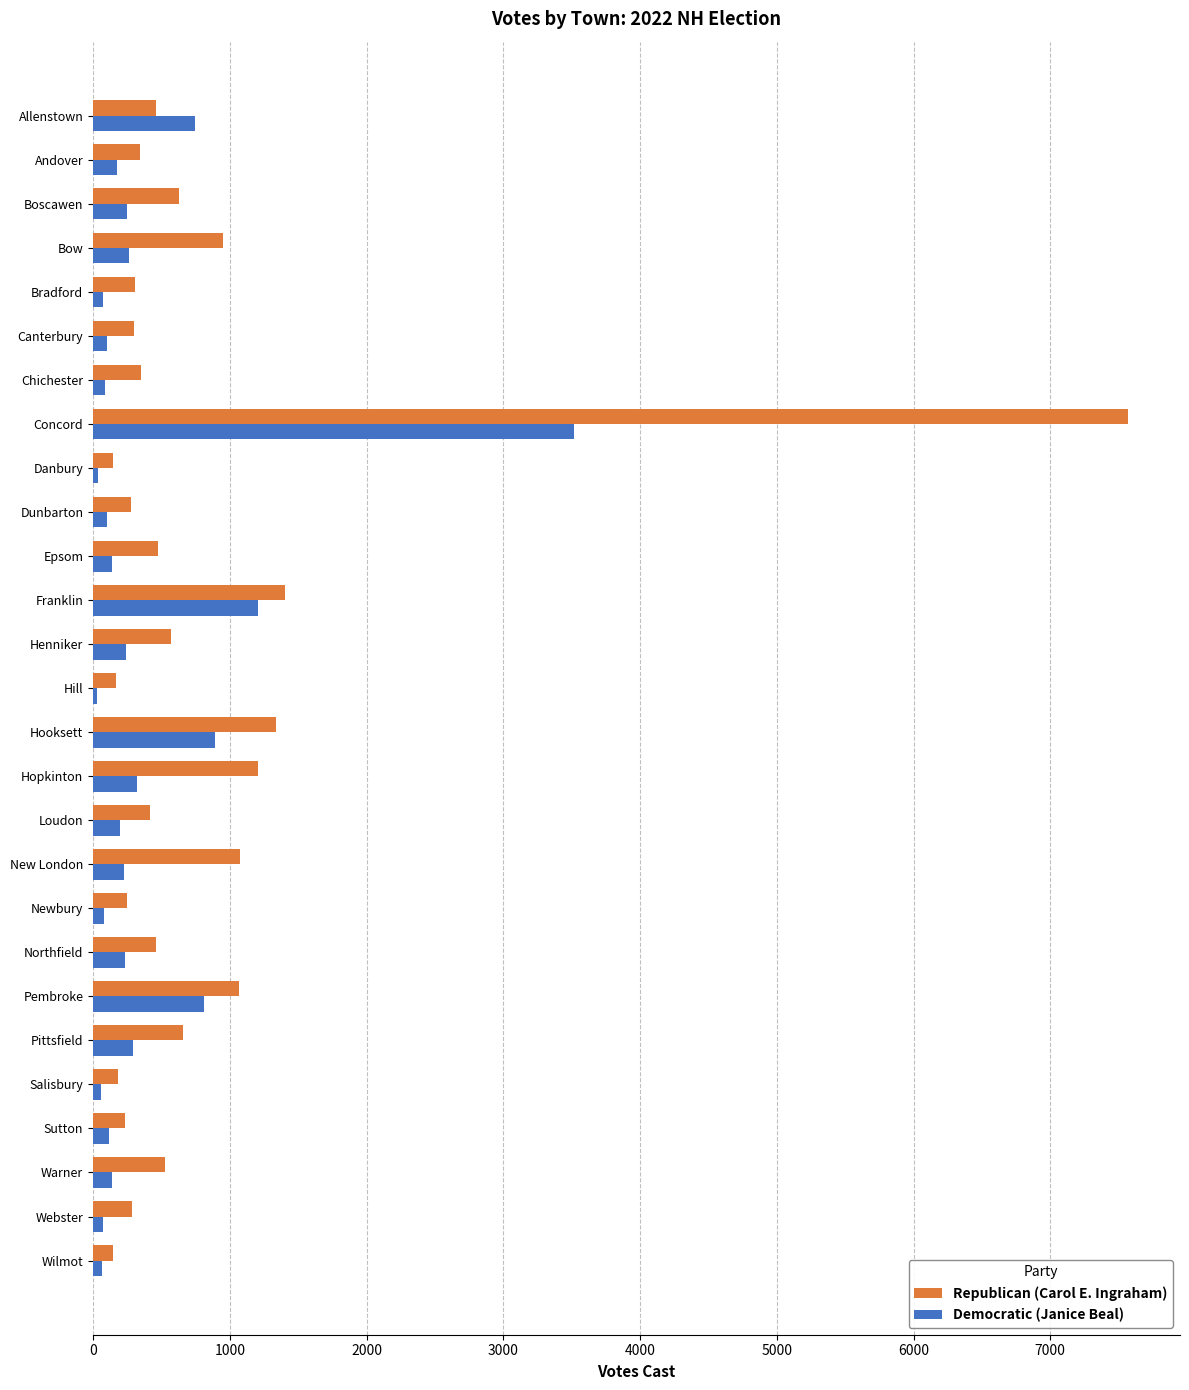

Is the value of Republican (Carol E. Ingraham) at Pittsfield greater than the value of Democratic (Janice Beal) at Bradford?

Yes